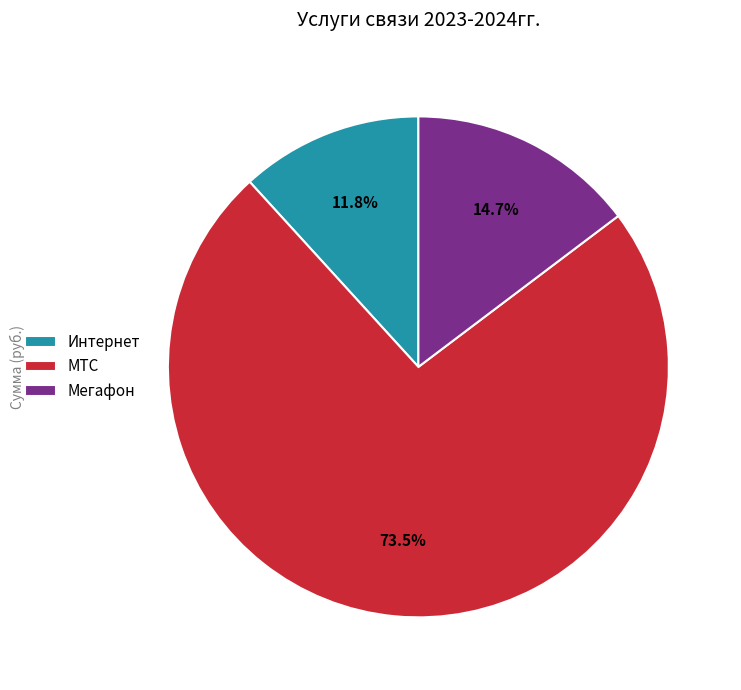

Does МТС account for over 50% of the chart?

Yes